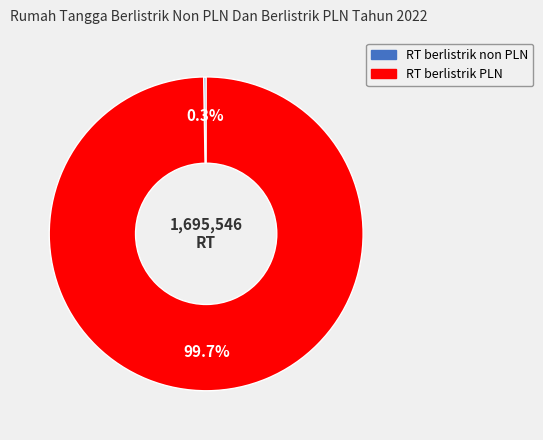

Which category has the biggest portion of the pie?

RT berlistrik PLN